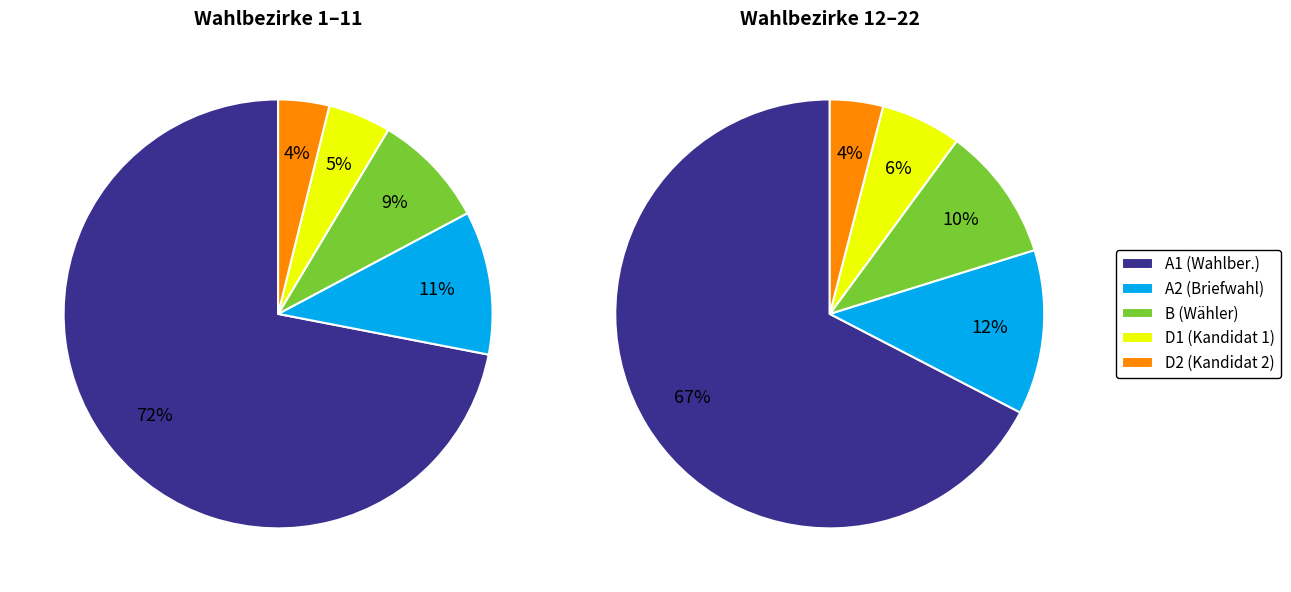

Rank the series by their maximum value, from highest to lowest.

A1, A2, B, D1, D2